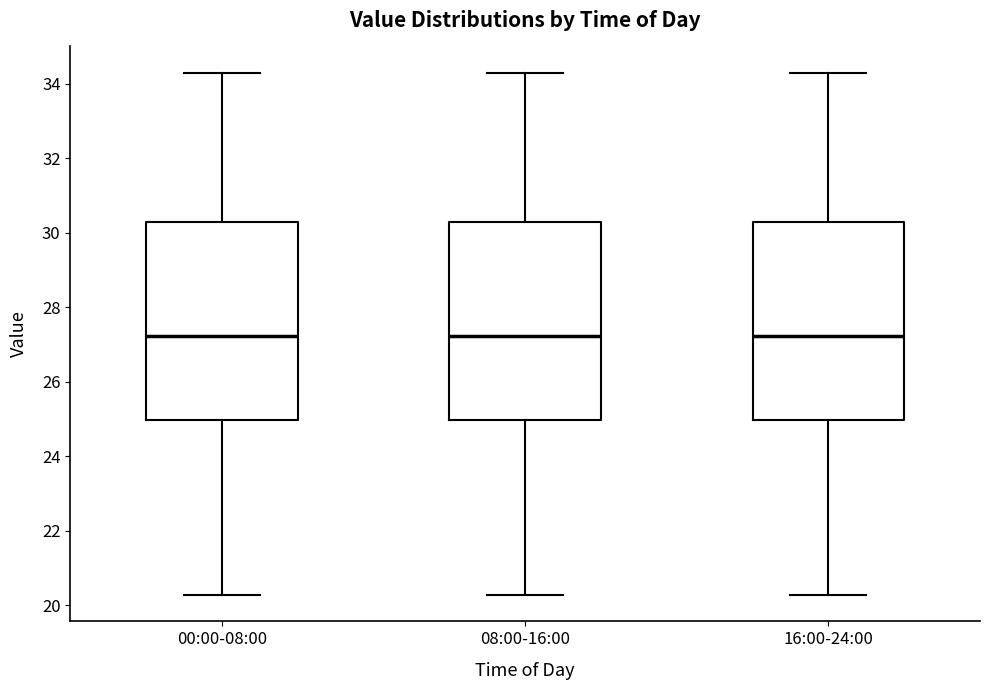

Reading left to right, read every box against the y-axis: the position of its median line, the range the box covers, and the ends of its whiskers. The values are not printed on the chart, so give them approximately, as read against the axis.

00:00-08:00: median 27.2, box 25.0 to 30.2, whiskers 20.2 to 34.4
08:00-16:00: median 27.2, box 25.0 to 30.2, whiskers 20.2 to 34.4
16:00-24:00: median 27.2, box 25.0 to 30.2, whiskers 20.2 to 34.4